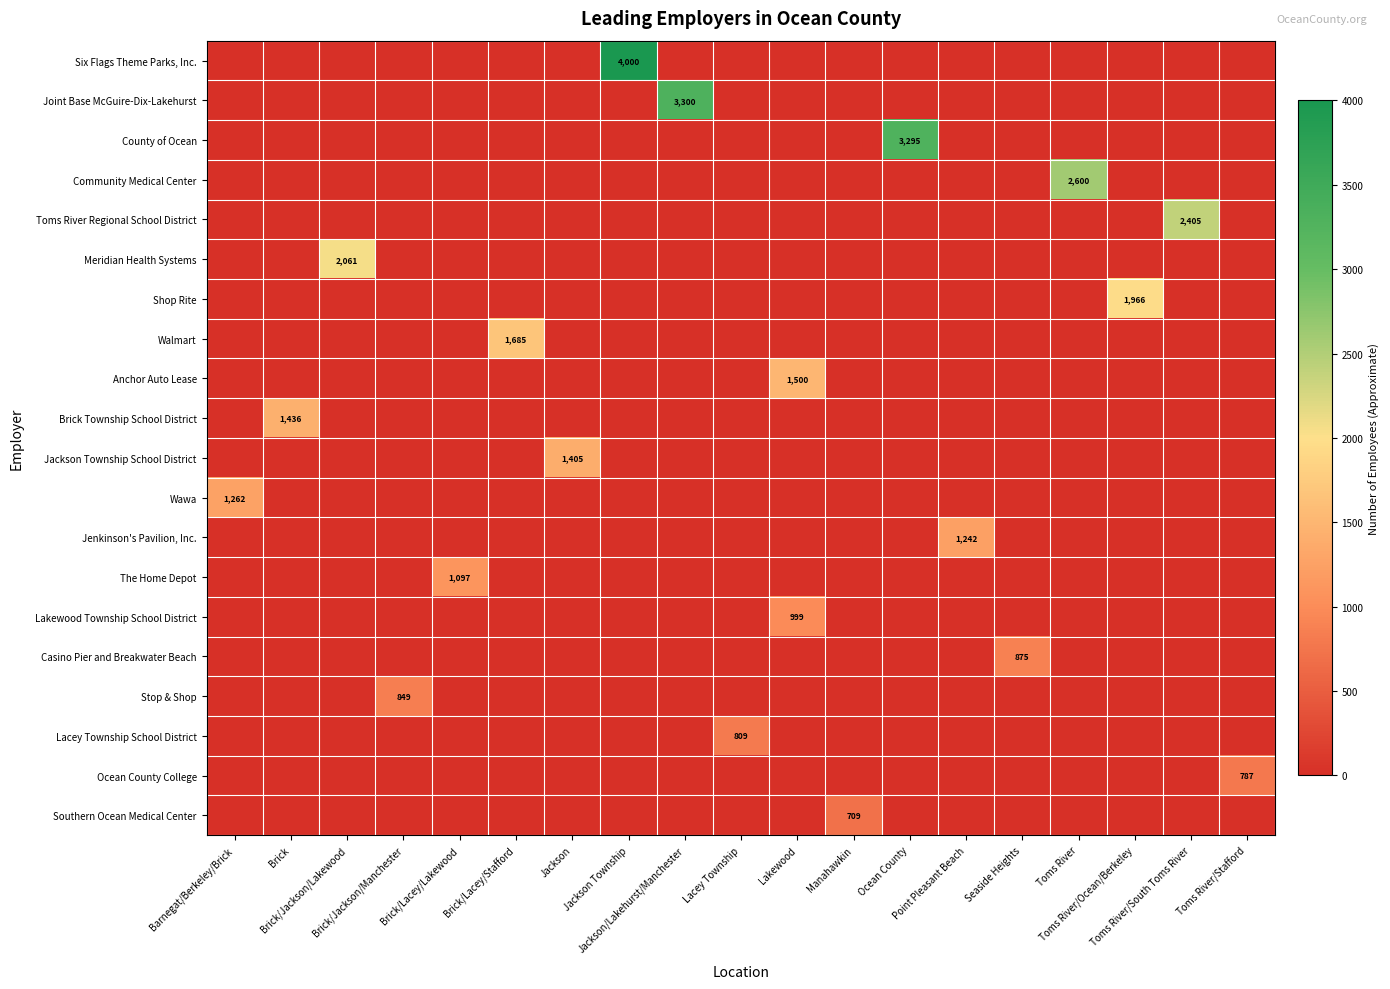

What is the maximum value for Jackson Township School District?

1405